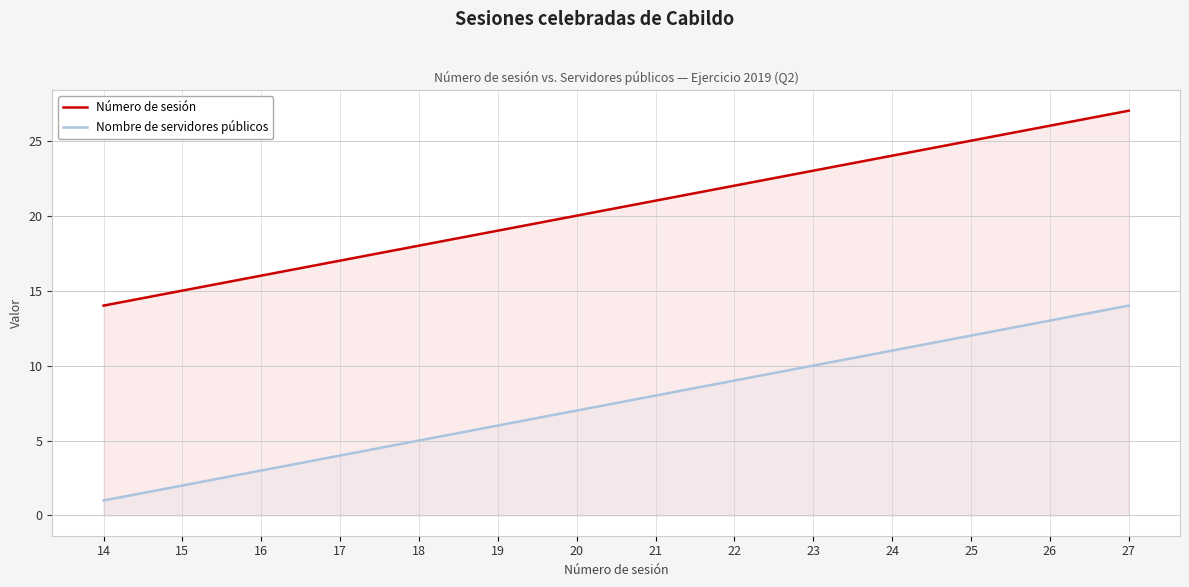

How many data points in Nombre de servidores públicos are above 8?

6